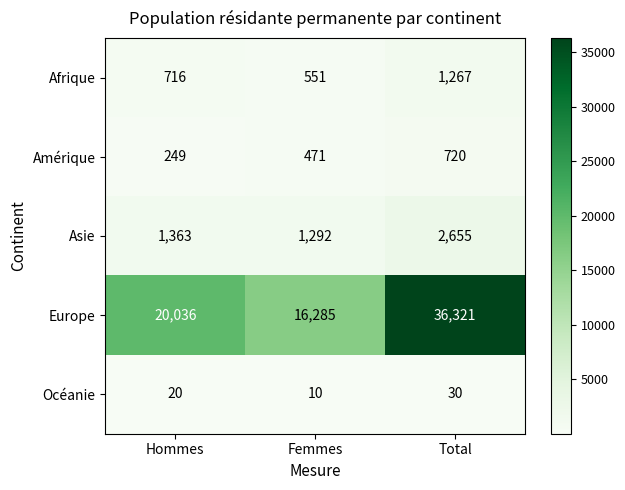

At which category is the sum across all series the highest?

Total